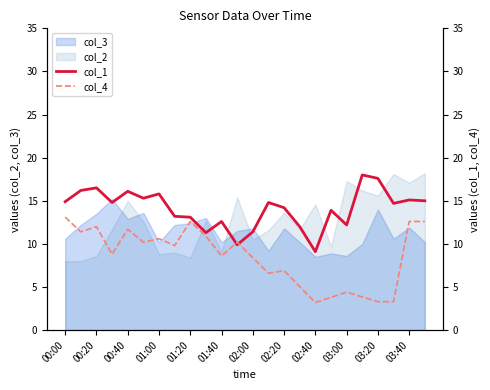

At which label does col_4 first exceed 9?

00:00